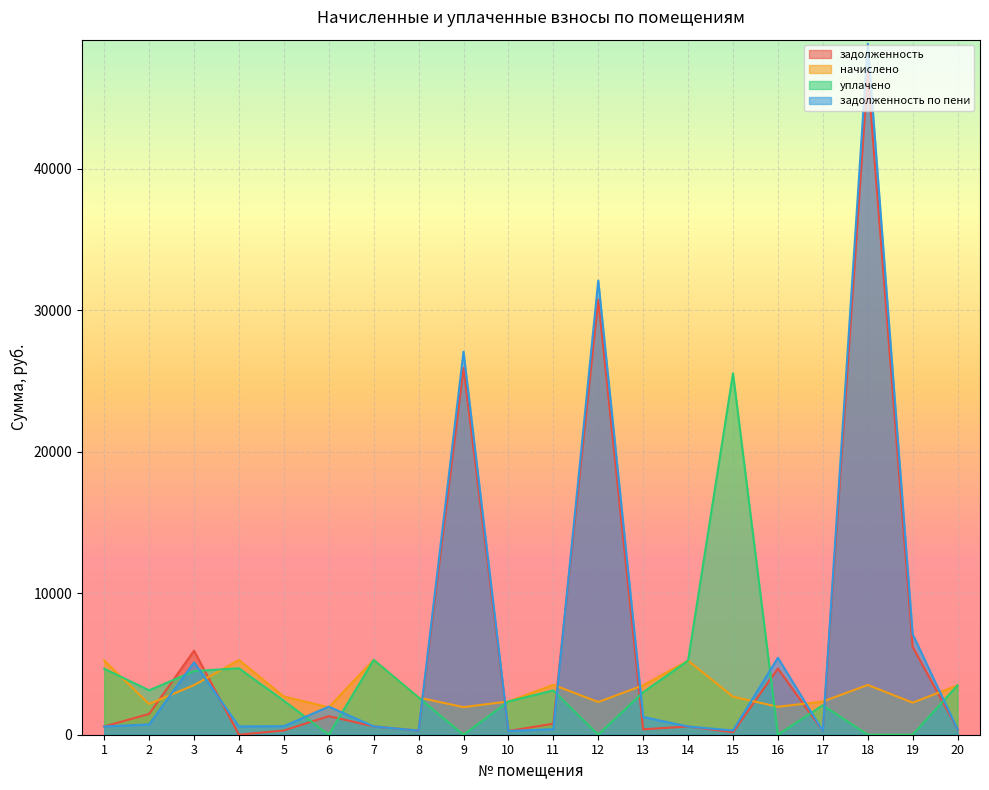

Reading left to right, what are all the values shown in this chart?

задолженность: 583.4	1471.5	5937.7	0.0	300.7	1311.9	587.8	292.1	25936.9	261.3	783.2	30756.3	380.7	581.9	176.4	4679.9	260.6	46792.2	6216.1	388.0
начислено: 5250.6	2174.0	3504.8	5283.5	2701.1	1936.9	5290.2	2628.6	1950.0	2351.9	3524.6	2312.4	3491.6	5237.5	2687.9	1976.4	2345.3	3518.0	2266.3	3491.6
уплачено: 4665.0	3140.3	4500.0	4696.5	2399.9	0.0	5290.2	2628.6	0.0	2351.9	3133.0	0.0	3003.4	5236.5	25549.1	0.0	2085.3	0.0	0.0	3491.6
задолженность по пени: 585.0	728.6	5112.7	587.1	601.3	1985.7	587.8	292.1	27072.8	261.3	393.9	32103.2	1253.8	581.9	298.7	5441.2	260.6	48841.4	7107.1	388.0